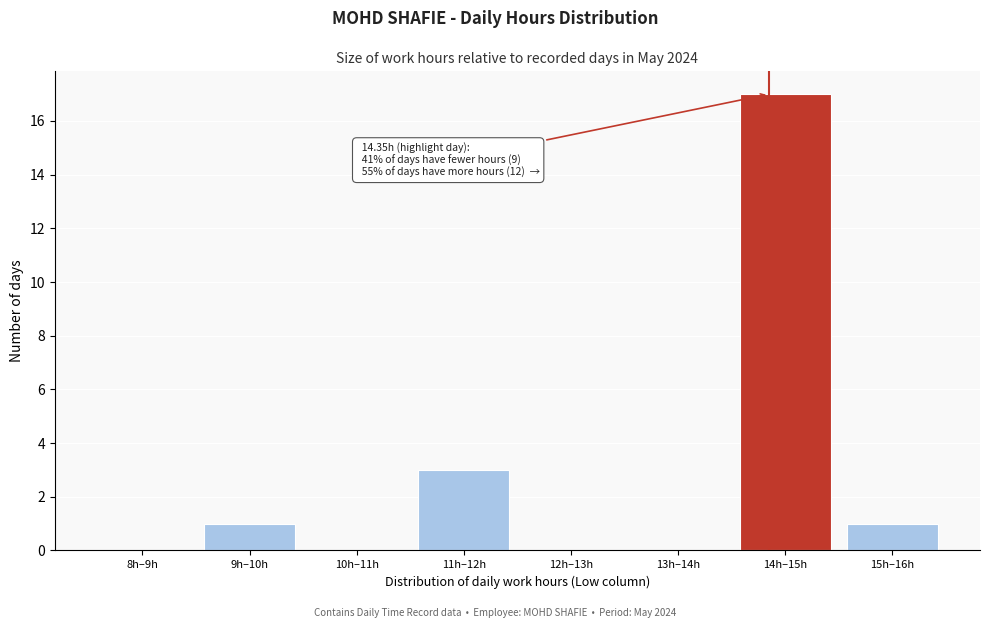

Reading left to right, what are all the values shown in this chart?

8h–9h=0	9h–10h=1	10h–11h=0	11h–12h=3	12h–13h=0	13h–14h=0	14h–15h=17	15h–16h=1